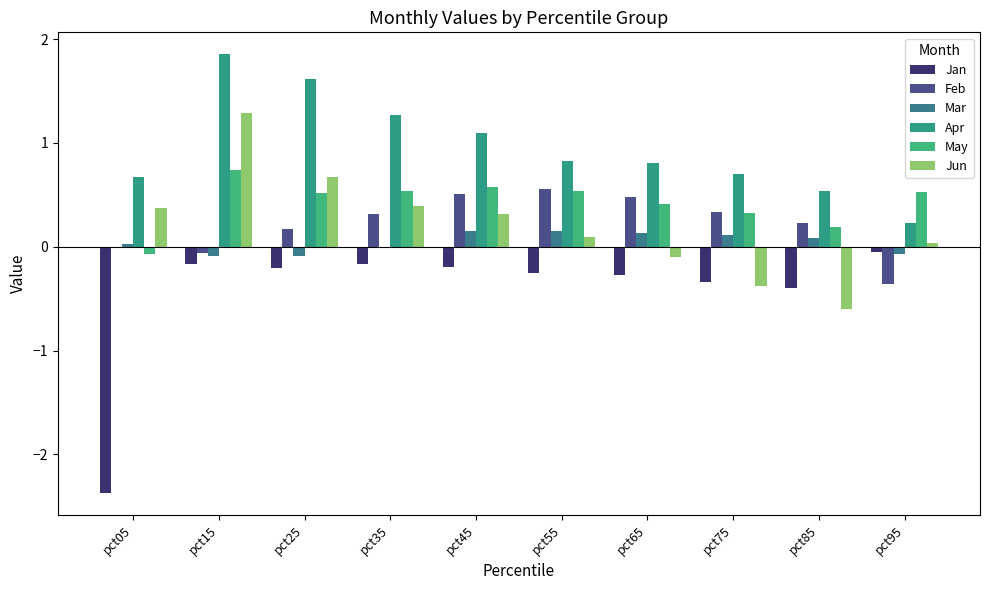

How many series are shown in this chart?

6